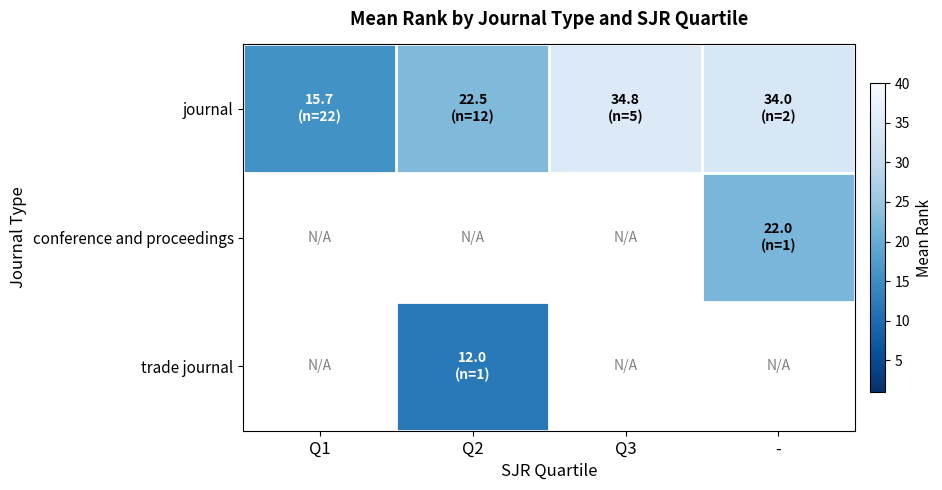

What is the sum of all journal values?

107.0